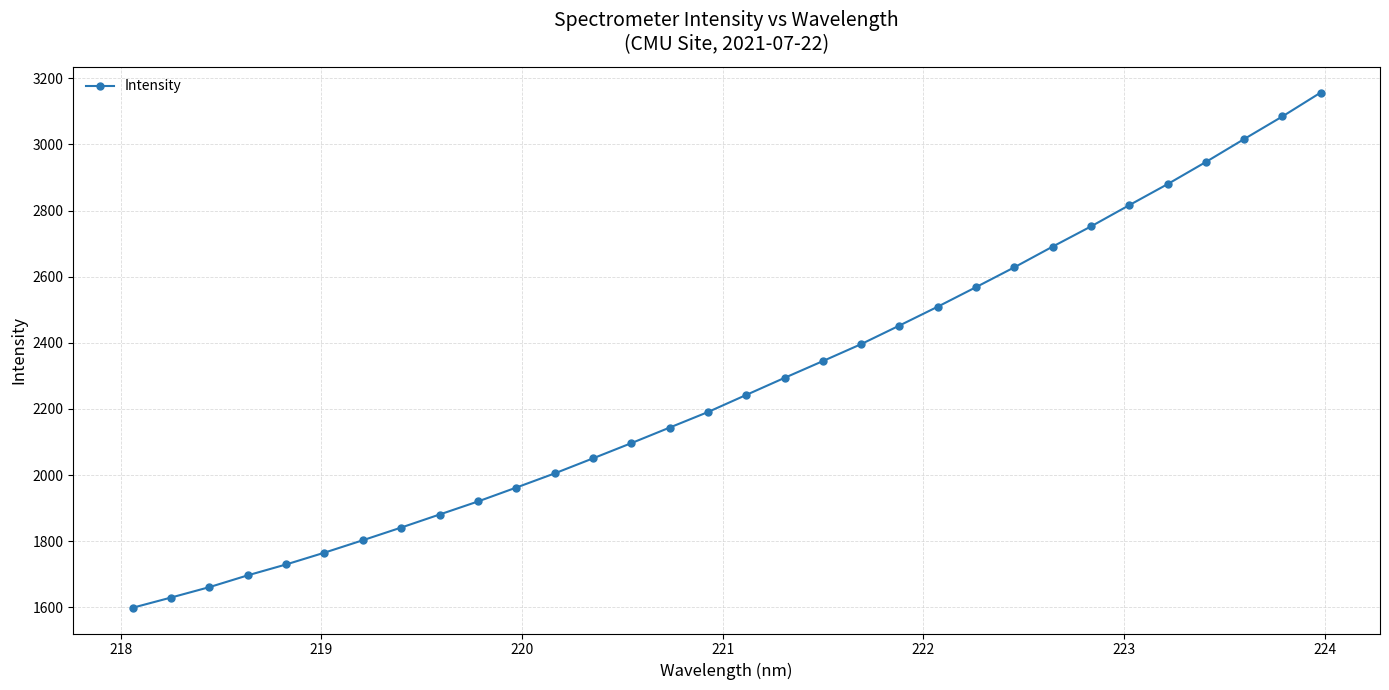

What is the value of the 1st point from the left?

1598.6